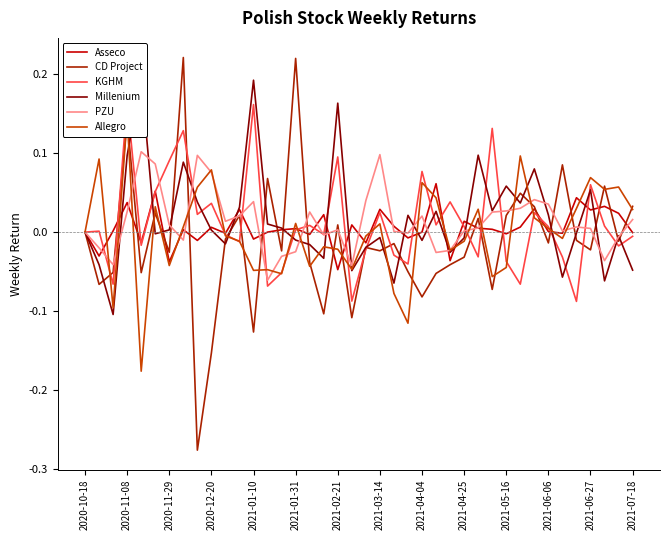

What is the value of the Millenium point at the 29th from the left?

0.1